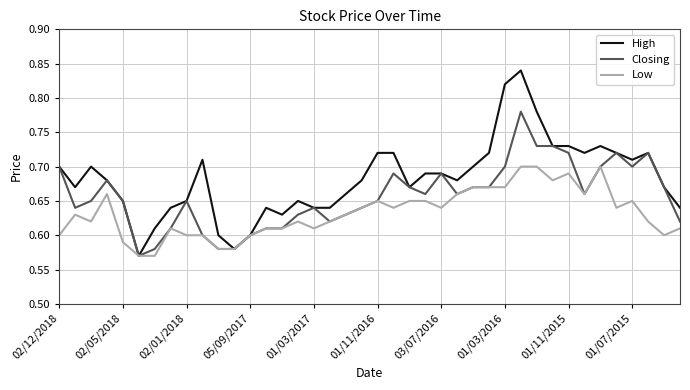

Which series has the largest range (max minus min)?

High